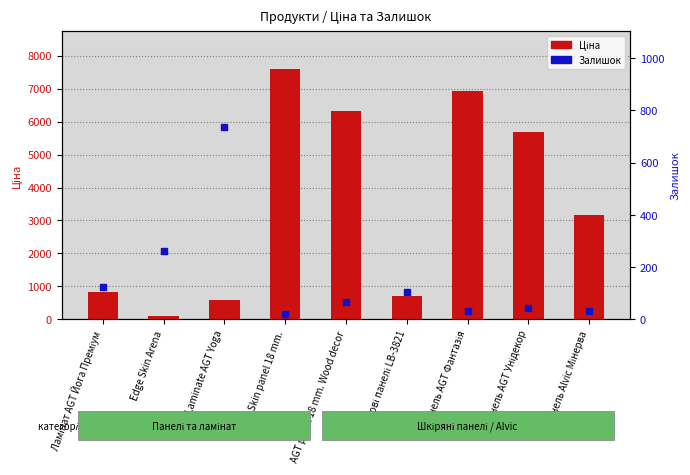

At which category is the sum across all series the highest?

Skin panel 18 mm.